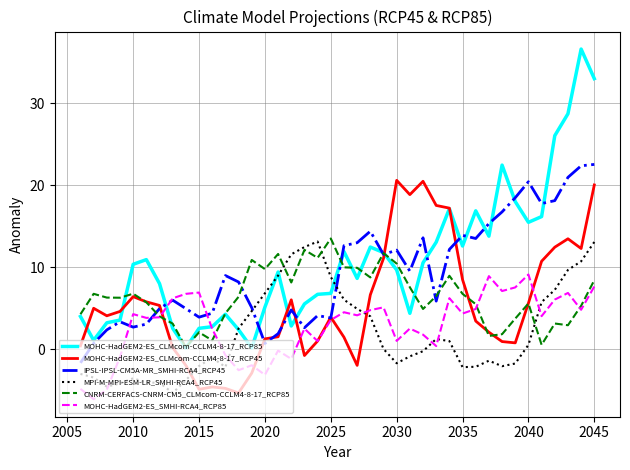

Which series has the largest range (max minus min)?

MOHC-HadGEM2-ES_CLMcom-CCLM4-8-17_RCP85